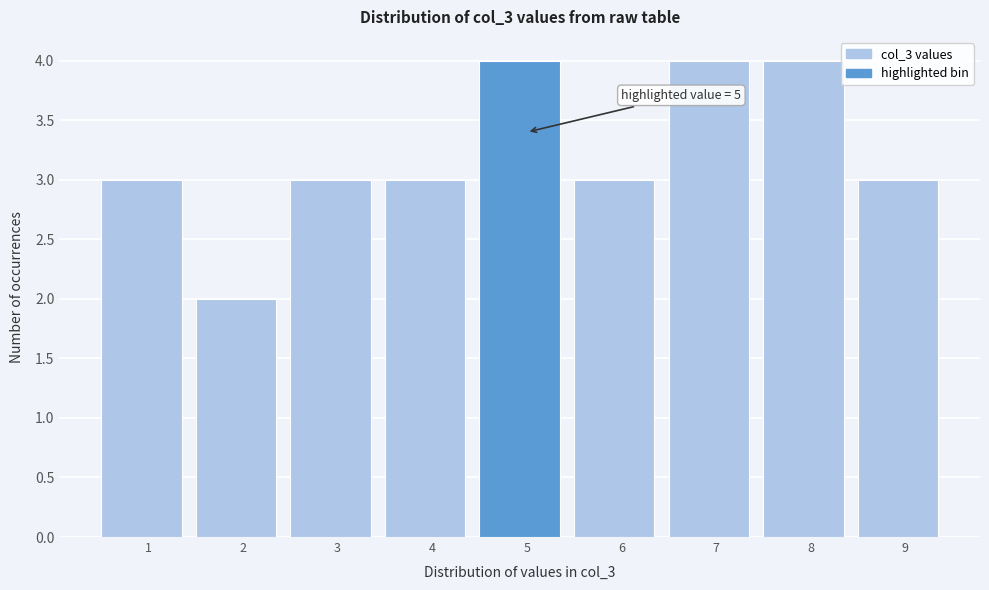

Reading left to right, extract all data points from this chart.

1=3	2=2	3=3	4=3	5=4	6=3	7=4	8=4	9=3